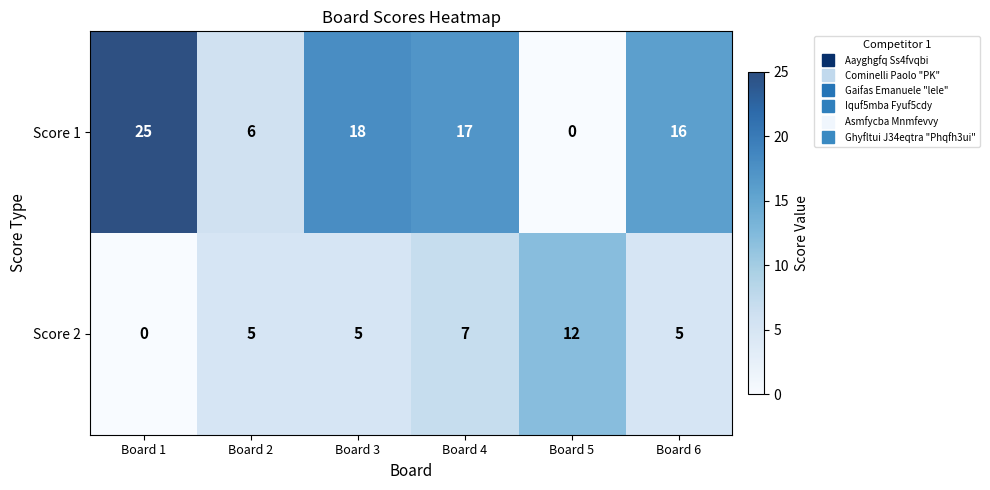

At which label does Score 2 reach its peak?

Board 5